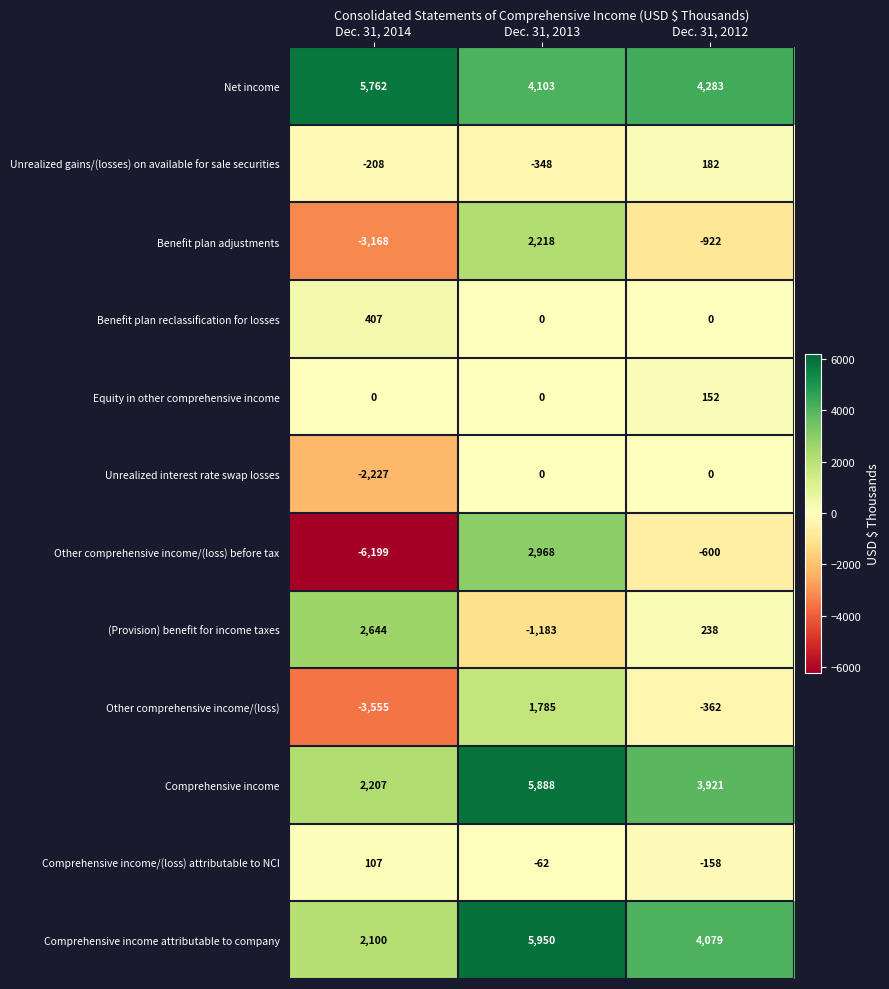

Count the Other comprehensive income/(loss) values in the range -3555 to 1785.

3